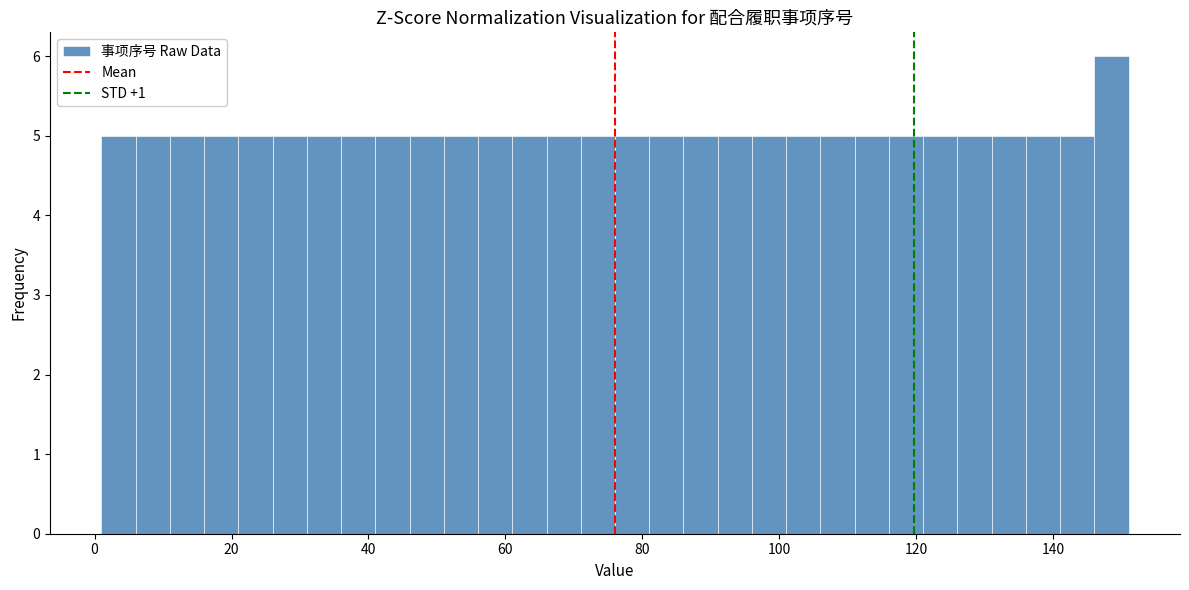

Around what value on the x-axis is the tallest bar? Give the approximate position of its centre, as read against the axis.

148